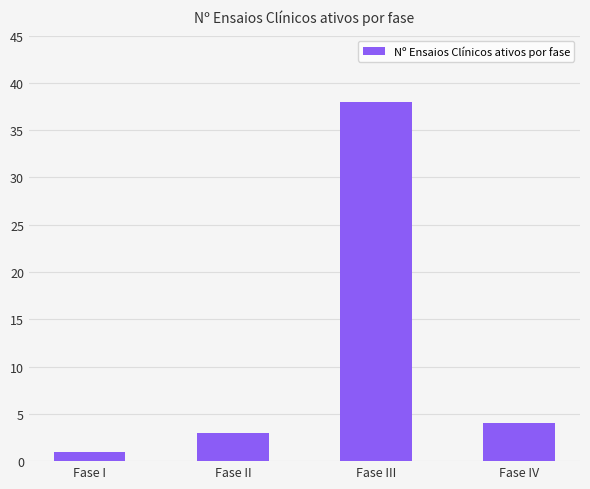

Between Fase I and Fase III, which is larger?

Fase III